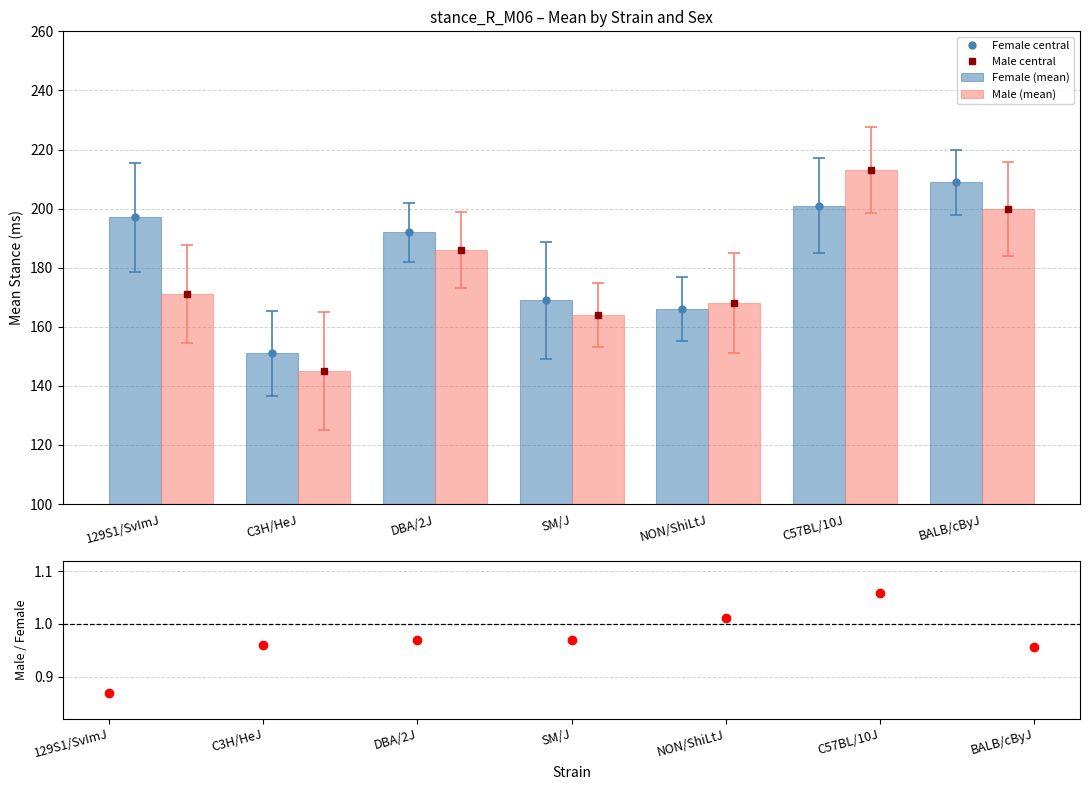

What is the difference between the maximum and second lowest values in the Male central series?

49.0